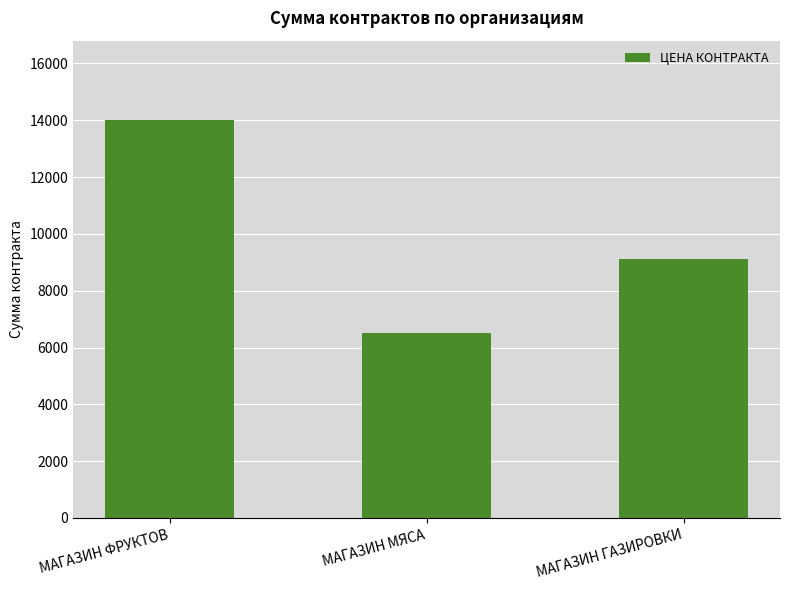

Does the chart contain any negative values?

No